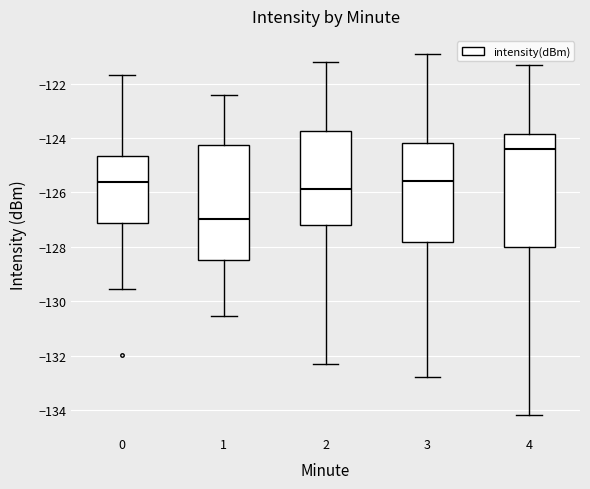

Reading left to right, read every box against the y-axis: the position of its median line, the range the box covers, and the ends of its whiskers. The values are not printed on the chart, so give them approximately, as read against the axis.

0: median -125.6, box -127.2 to -124.6, whiskers -129.6 to -121.6
1: median -127.0, box -128.4 to -124.2, whiskers -130.6 to -122.4
2: median -125.8, box -127.2 to -123.8, whiskers -132.4 to -121.2
3: median -125.6, box -127.8 to -124.2, whiskers -132.8 to -121.0
4: median -124.4, box -128.0 to -123.8, whiskers -134.2 to -121.4